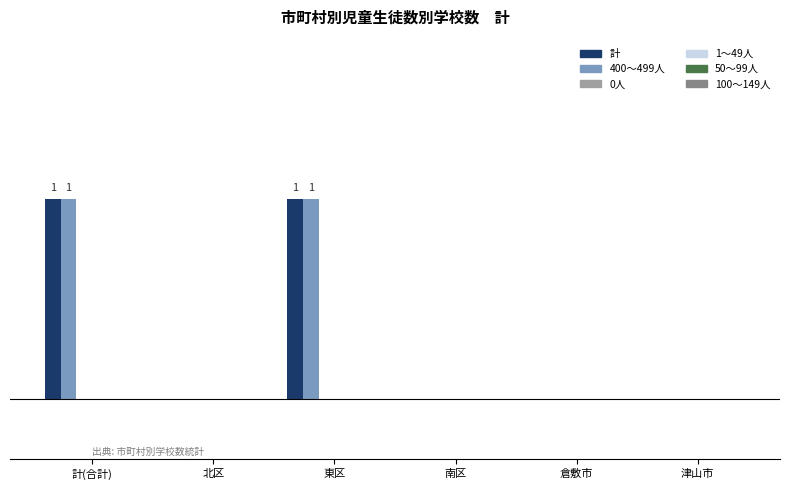

What is the label of the 1st bar from the right?

津山市